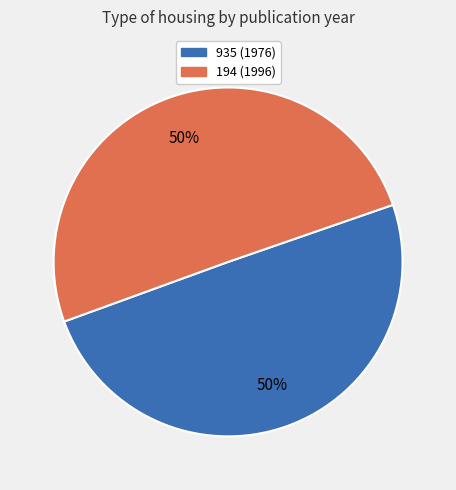

What is the majority slice?

194